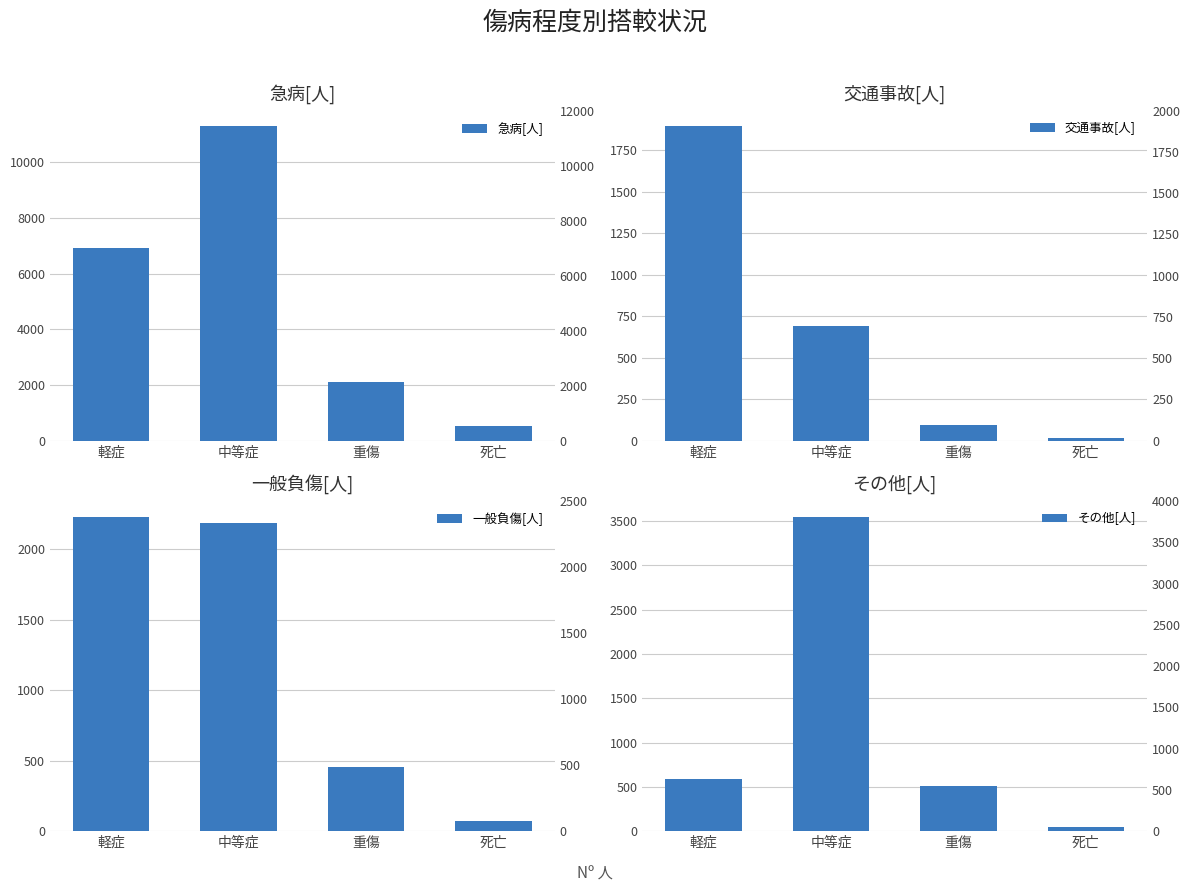

Count the number of data series in this chart.

4